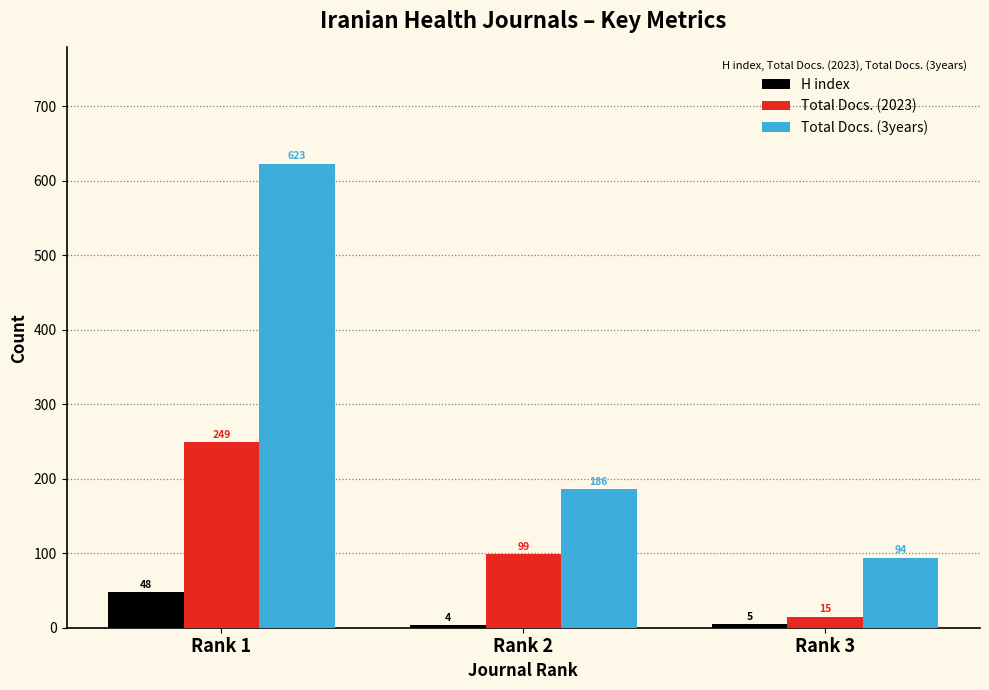

Is it true that Total Docs. (3years) equals 186 at Rank 2?

True